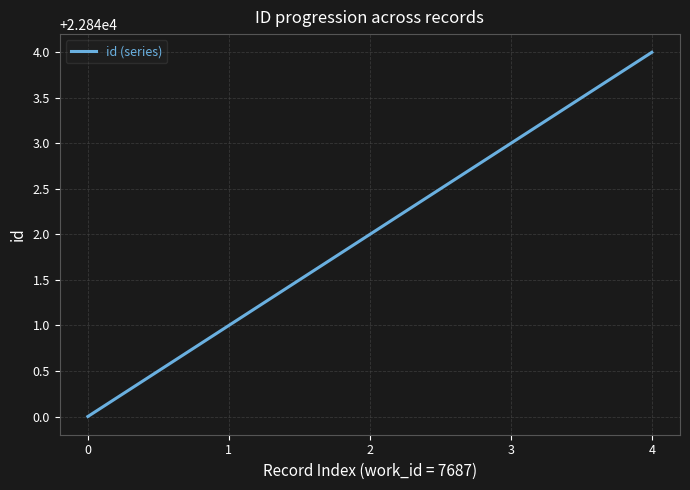

Is this an area chart (filled region under the line)?

No